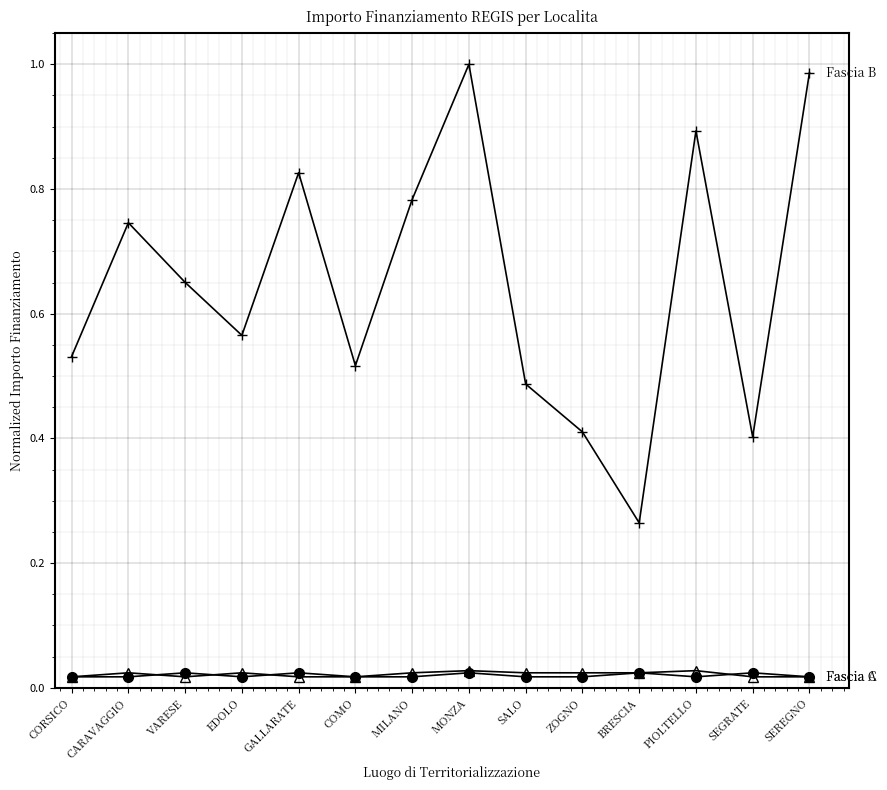

What is the label of the 6th point from the left?

COMO